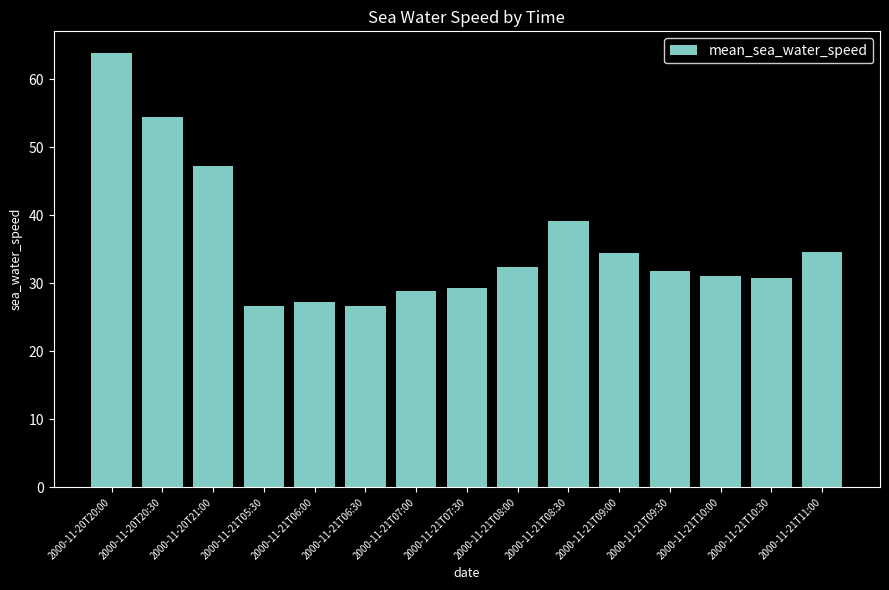

What is the sum of all values?

538.9